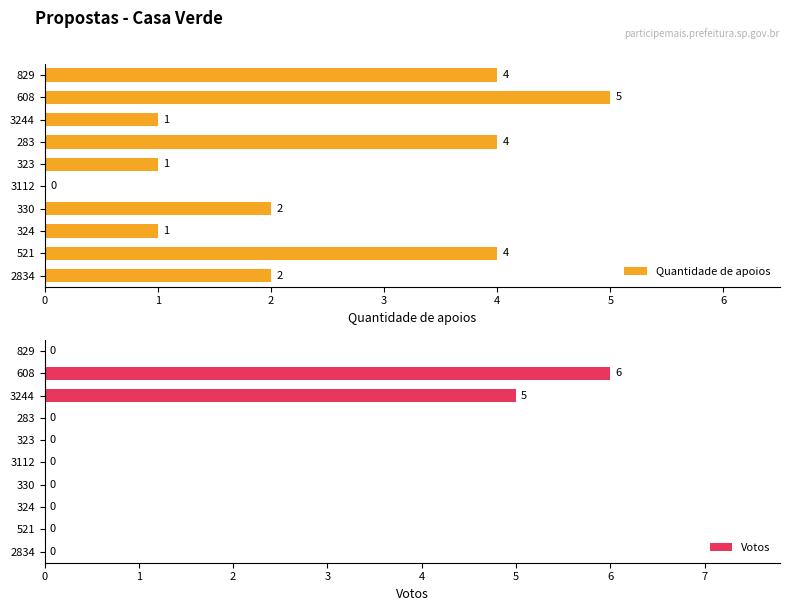

What is the highest value of the Votos series?

6